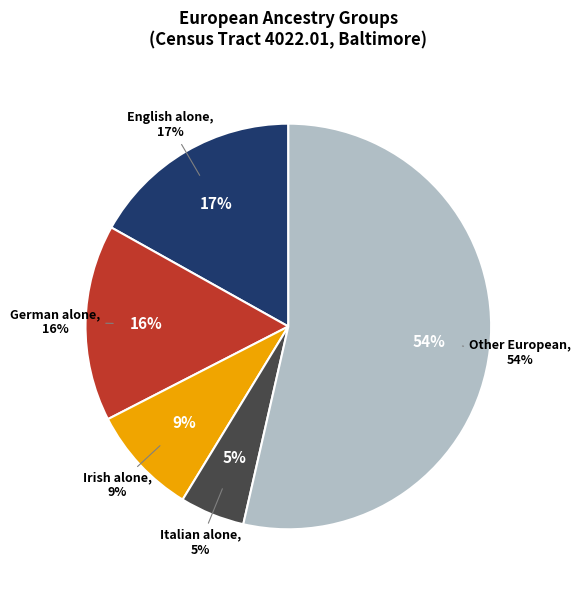

The Irish alone slice represents 18% of the pie. True or false?

False